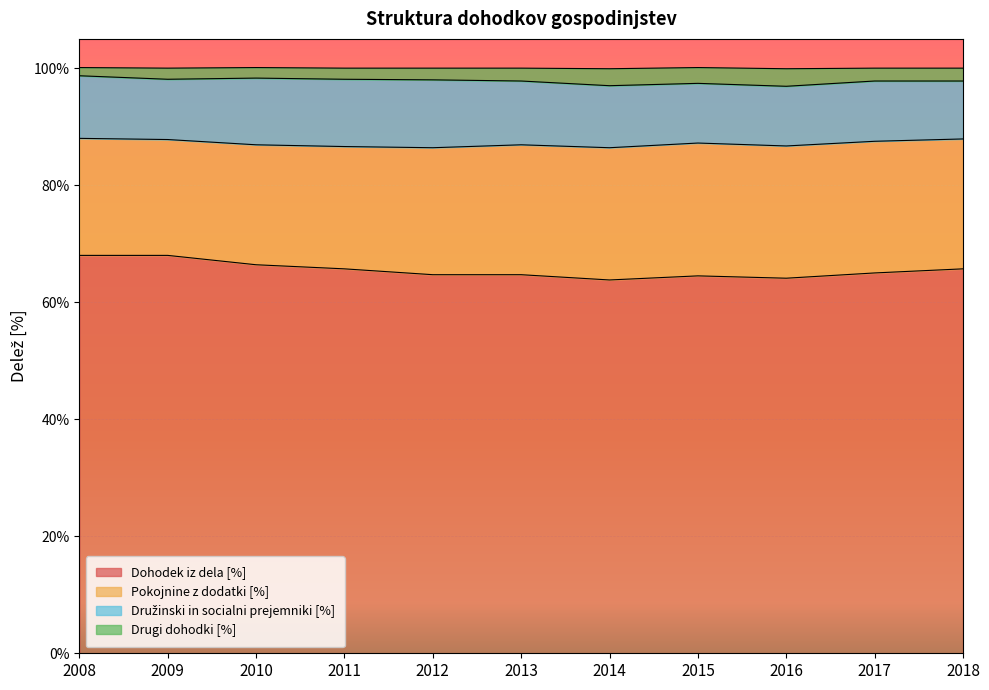

What is the total value across all series at 2018?

100.0